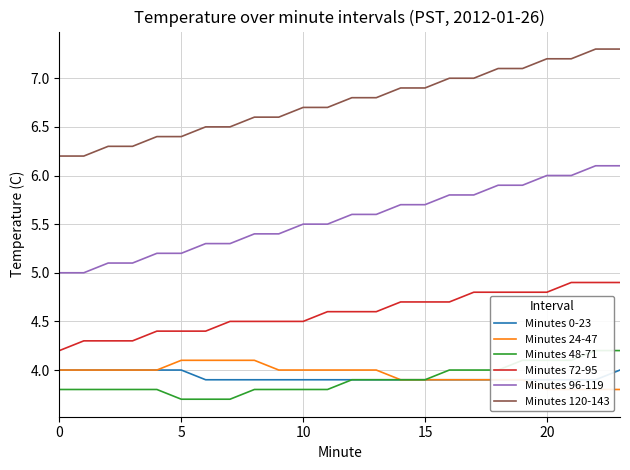

Count the number of categories in the chart.

24